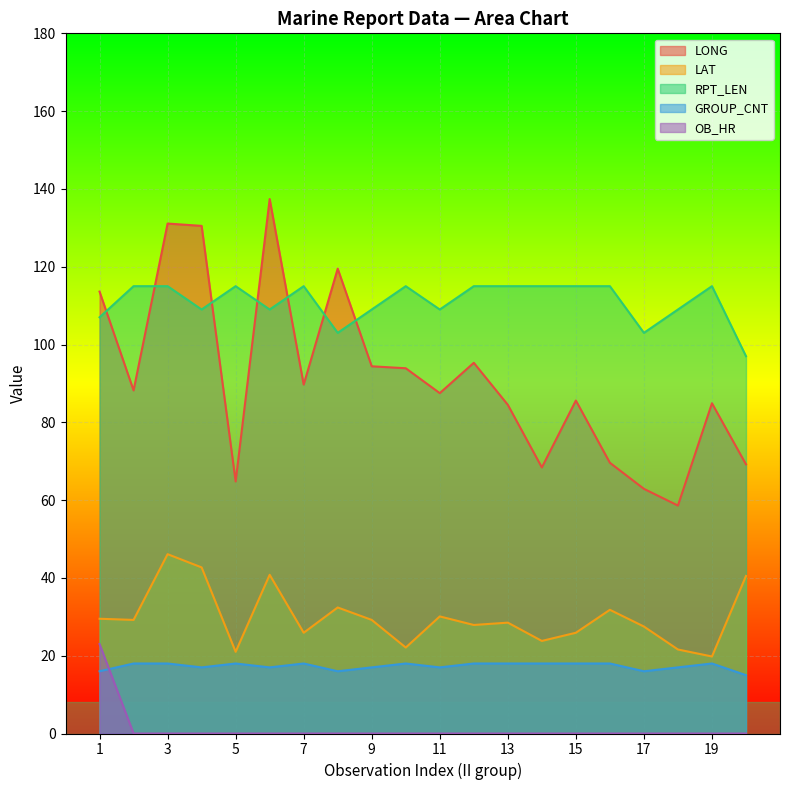

At how many categories does at least one series exceed 35?

20